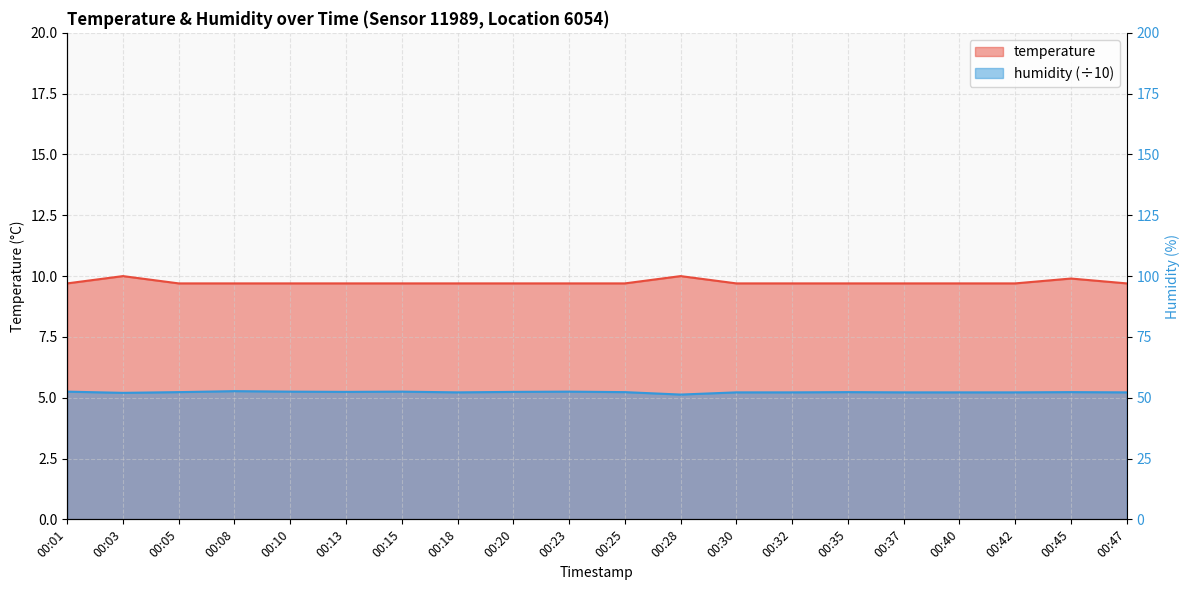

At 00:37, list the series in order from smallest to largest.

humidity, temperature